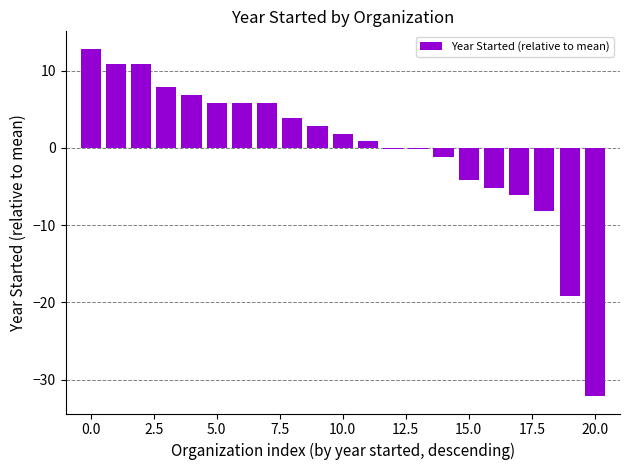

How many data points does each series have?

21